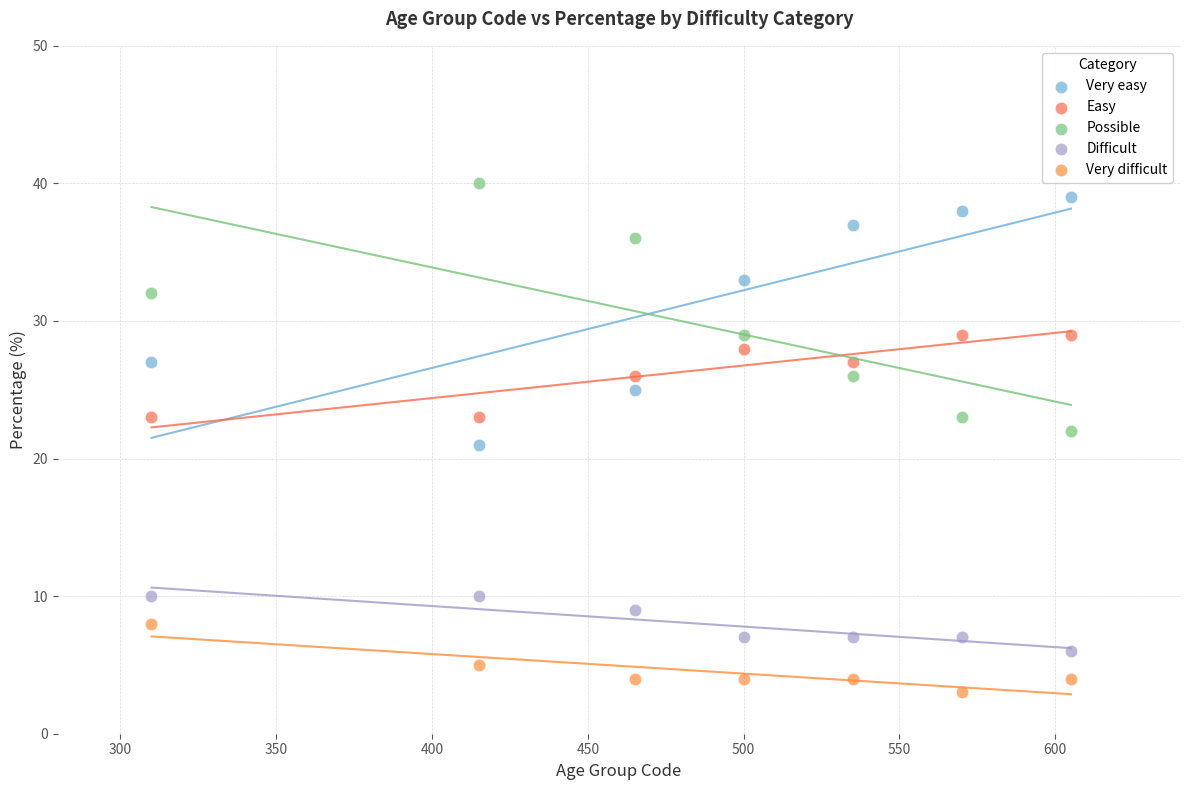

Which series contains the lowest Y value?

Very difficult